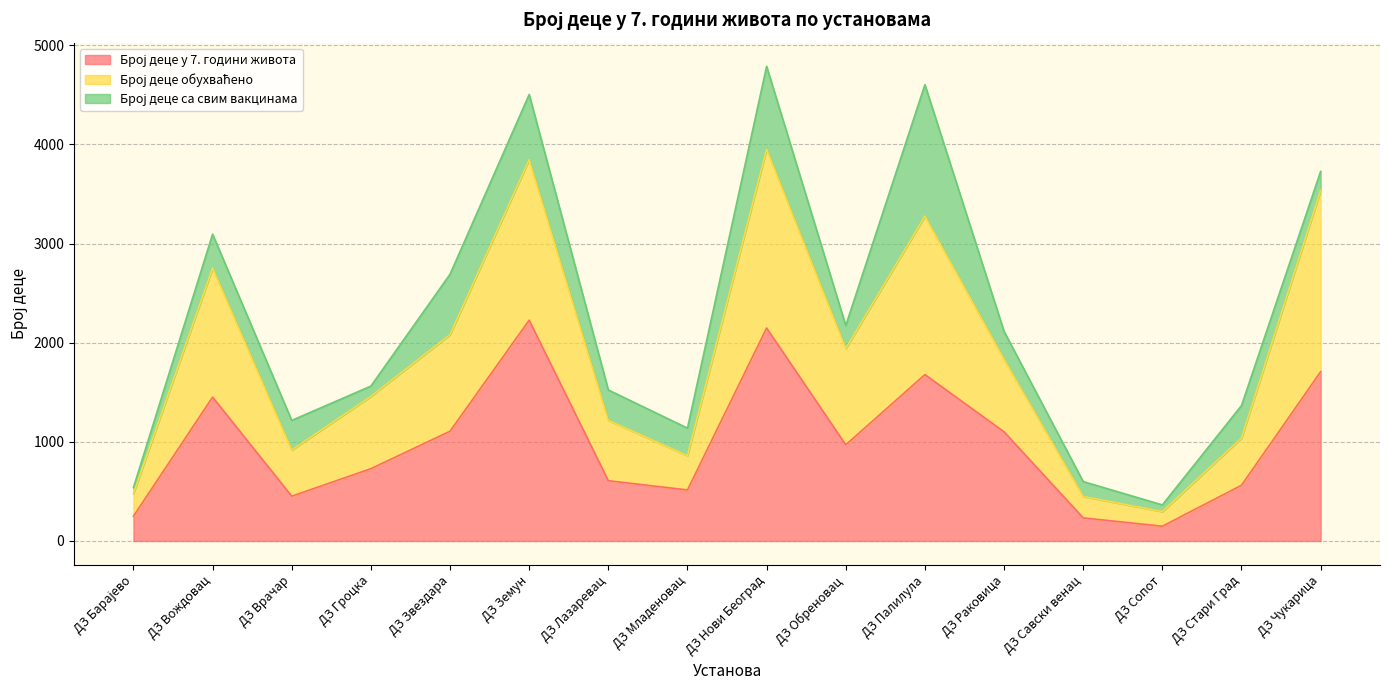

True or false: Број деце у 7. години живота and Број деце обухваћено cross at least once.

False